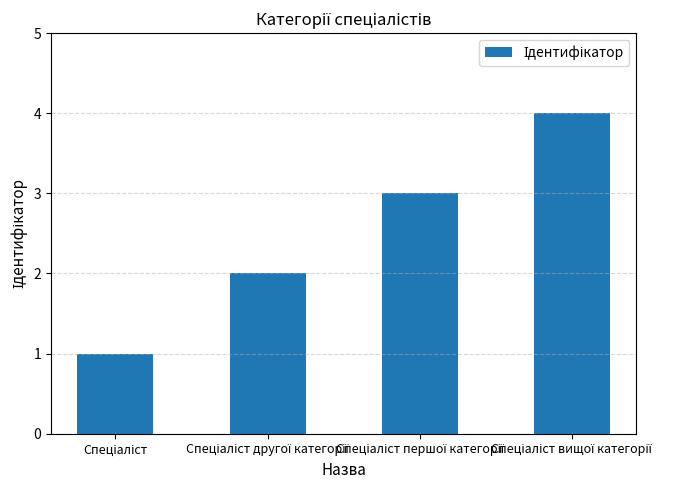

What is the maximum value shown in the chart?

4